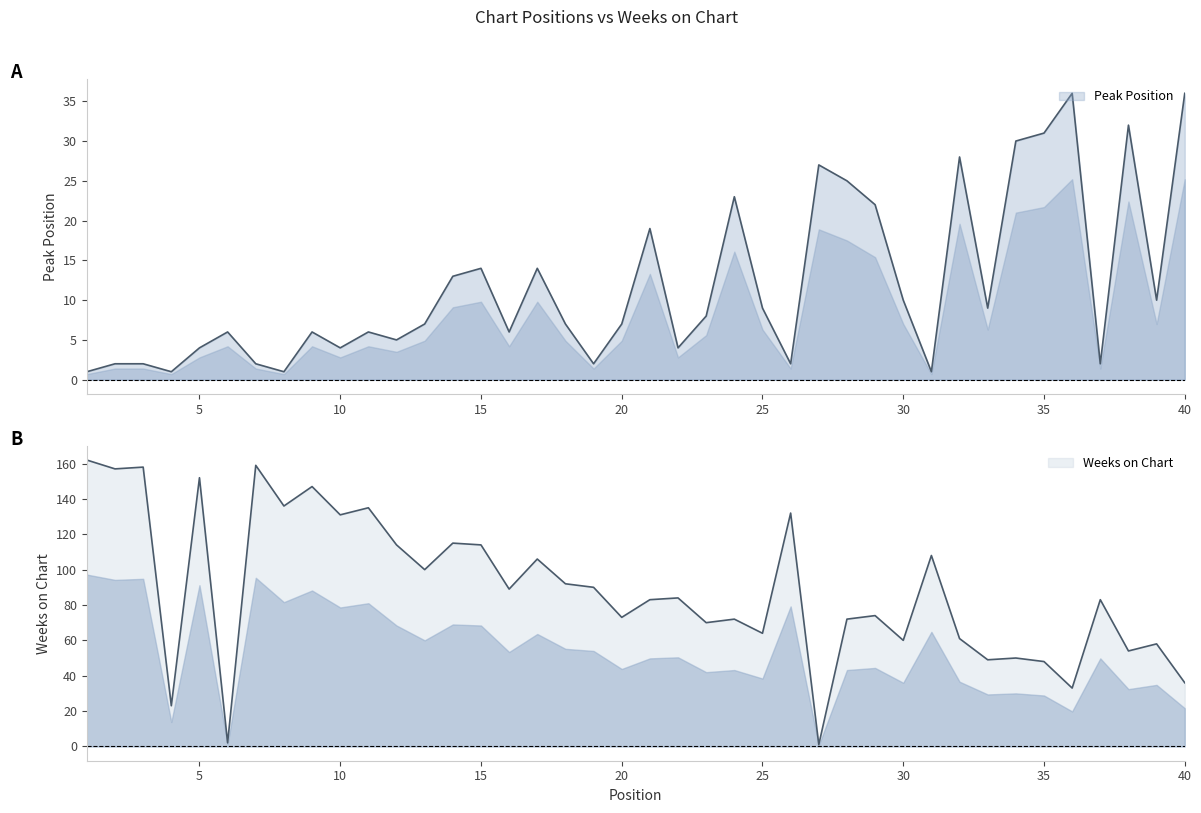

What are all the series names shown in the legend?

Peak Position, Weeks on Chart